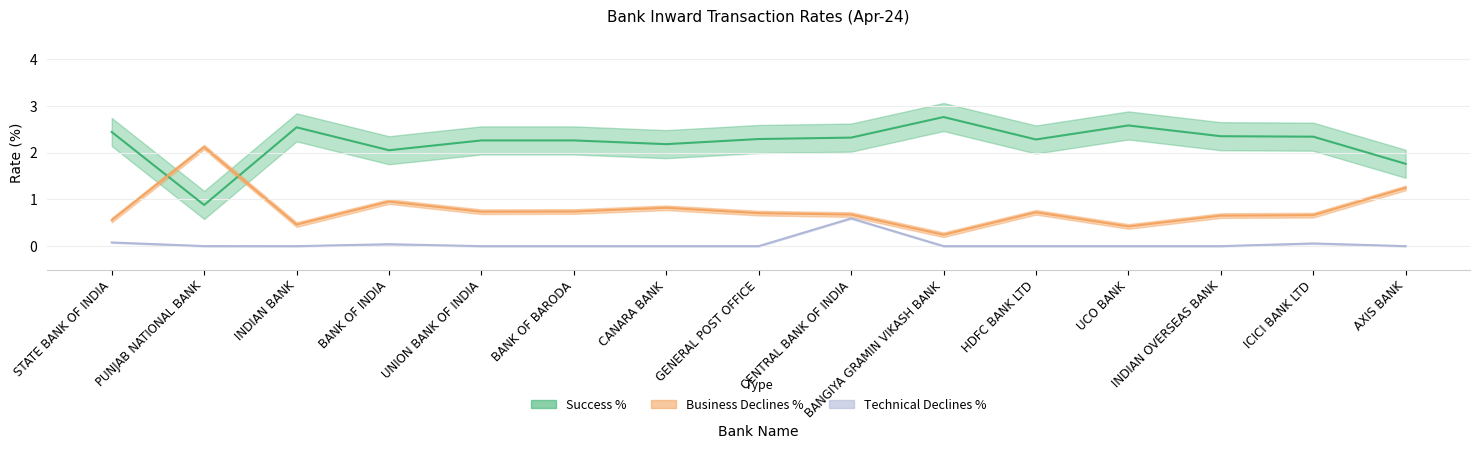

Where is the first local maximum for Technical Declines %?

BANK OF INDIA